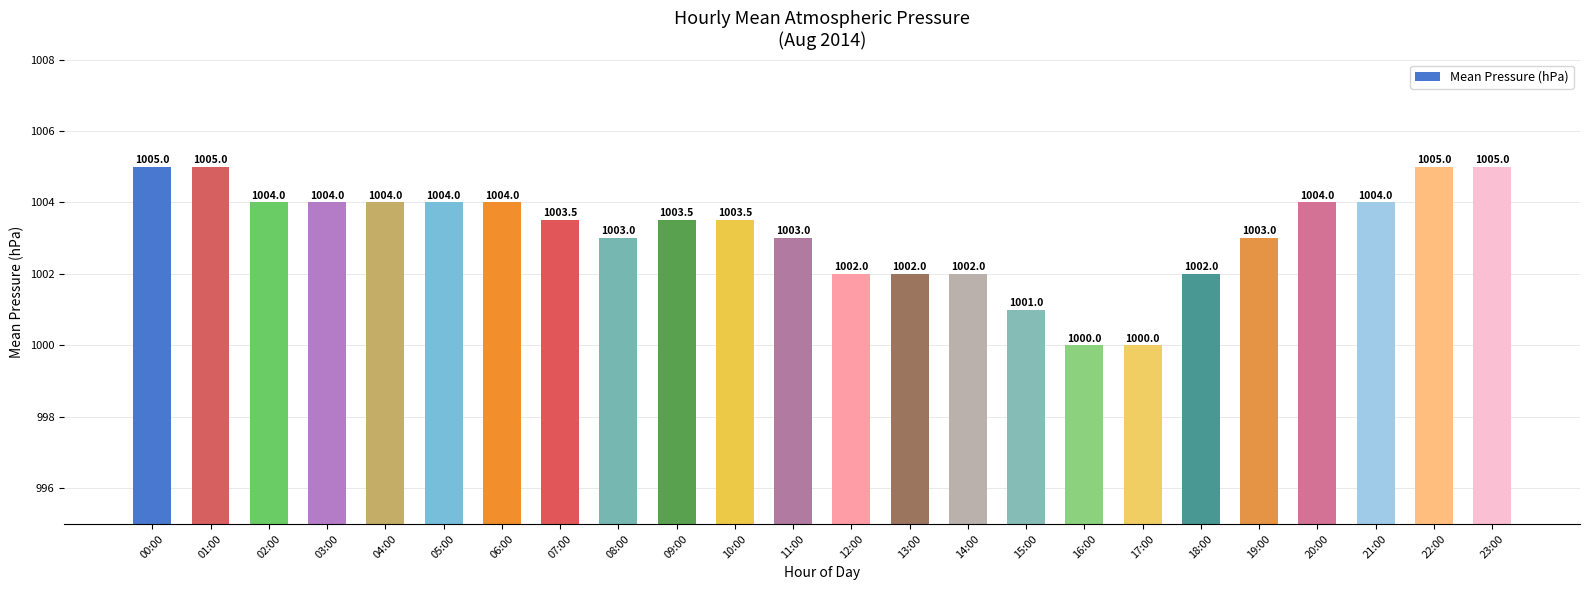

Reading left to right, list all the values displayed in this chart.

1005.0	1005.0	1004.0	1004.0	1004.0	1004.0	1004.0	1003.5	1003.0	1003.5	1003.5	1003.0	1002.0	1002.0	1002.0	1001.0	1000.0	1000.0	1002.0	1003.0	1004.0	1004.0	1005.0	1005.0